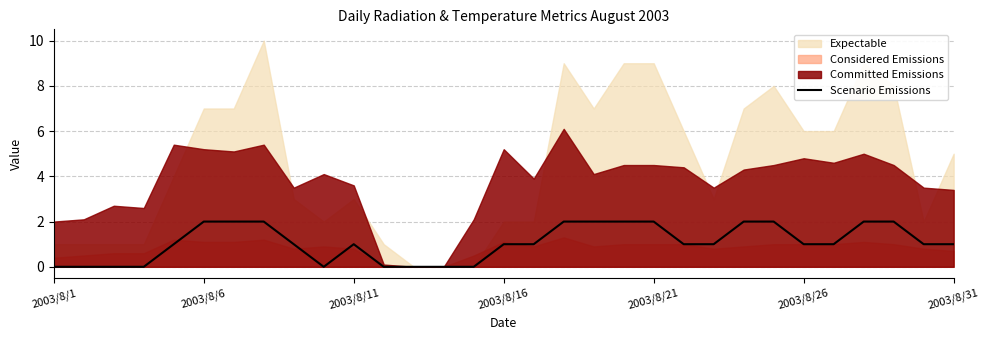

The value of Scenario Emissions at 2003/8/6 is 1. True or false?

False